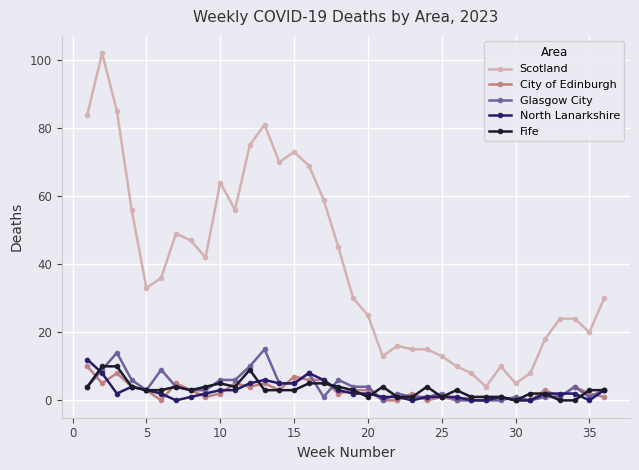

True or false: Scotland and City of Edinburgh cross at least once.

False